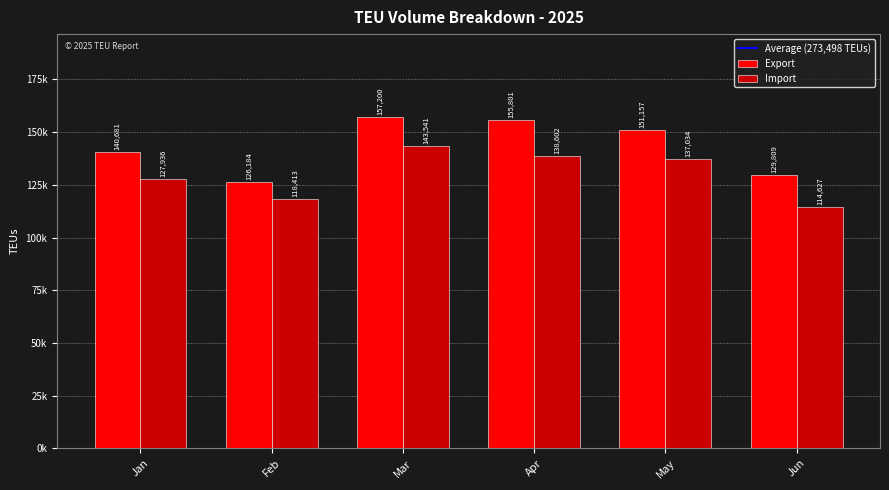

At which category is the sum across all series the highest?

Mar